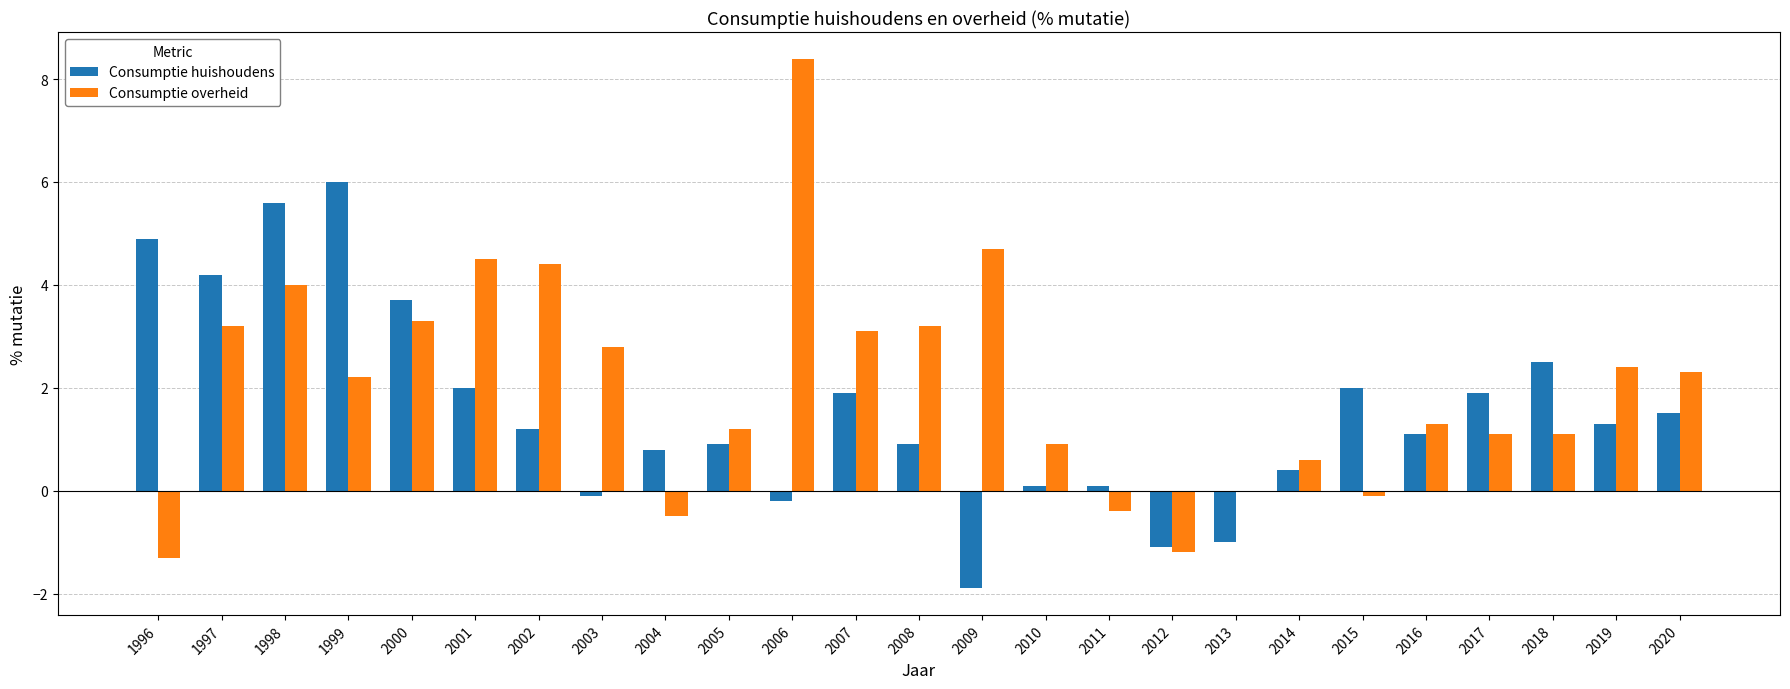

How many data points in Consumptie overheid are above 2?

13